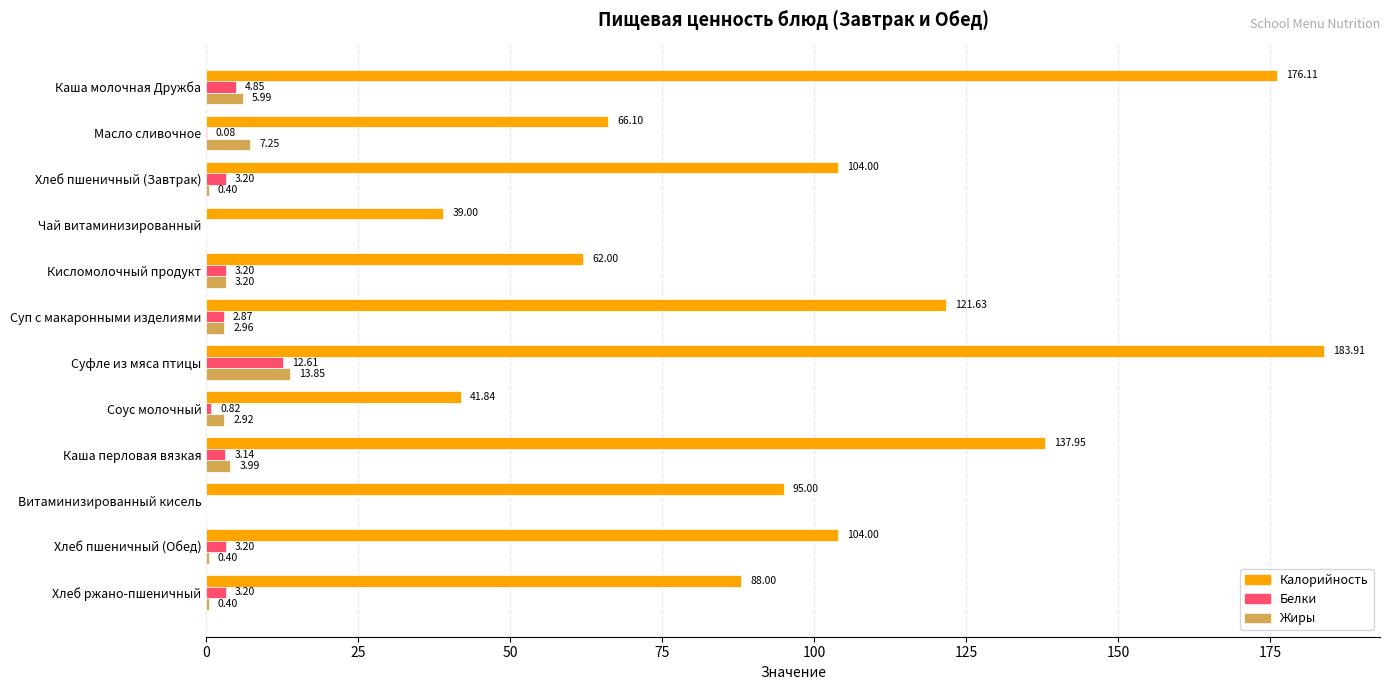

What is the sum of the Калорийность values at Хлеб пшеничный (Обед) and Суфле из мяса птицы?

287.9